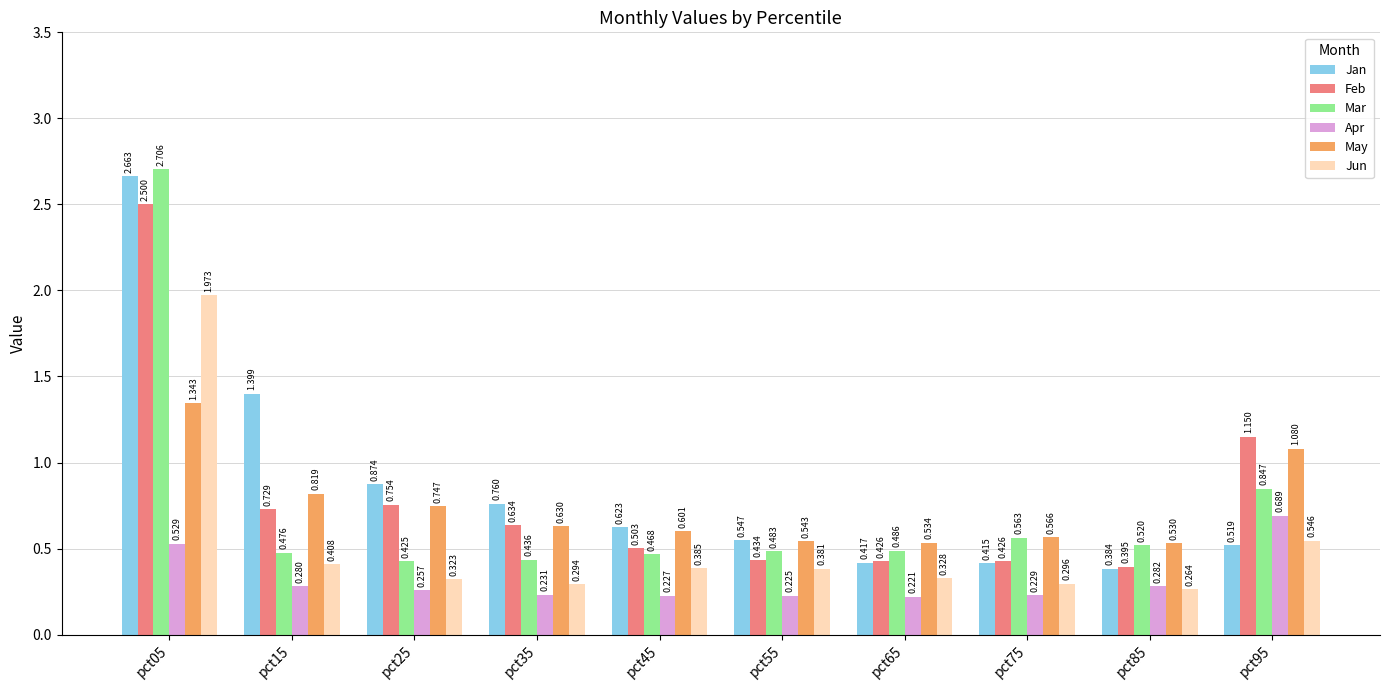

Is the value of Feb at pct25 greater than the value of Jan at pct85?

Yes